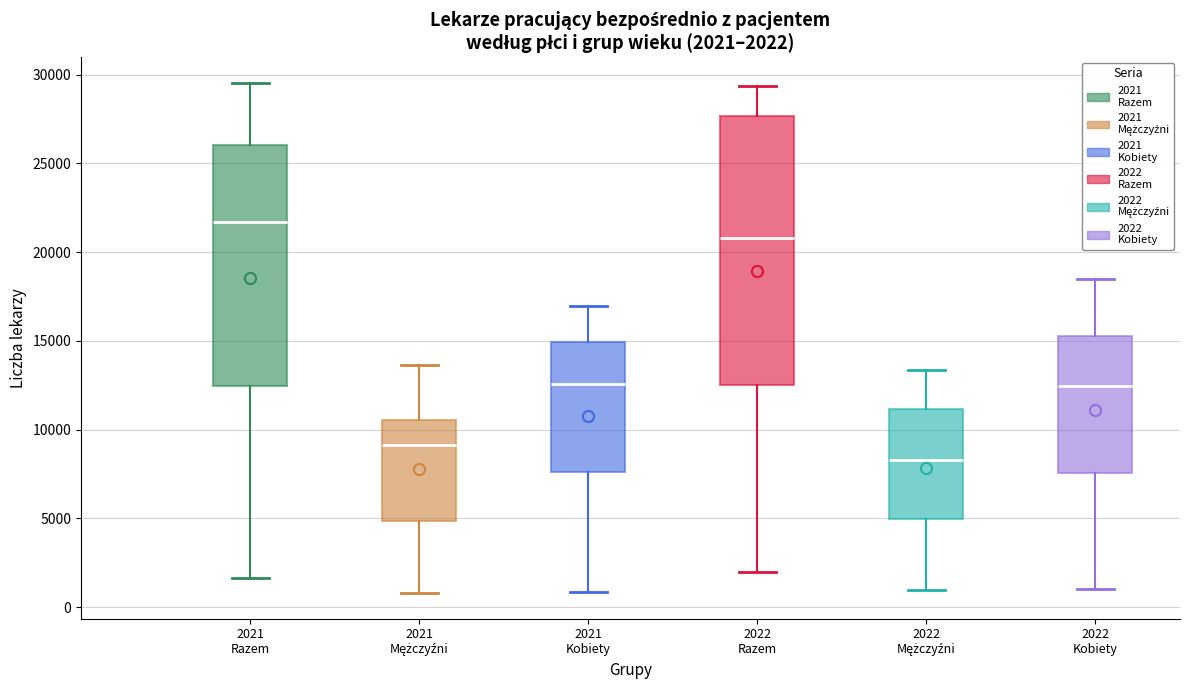

Comparing the boxes themselves (not the whiskers), which one is the tallest?

2022 Razem